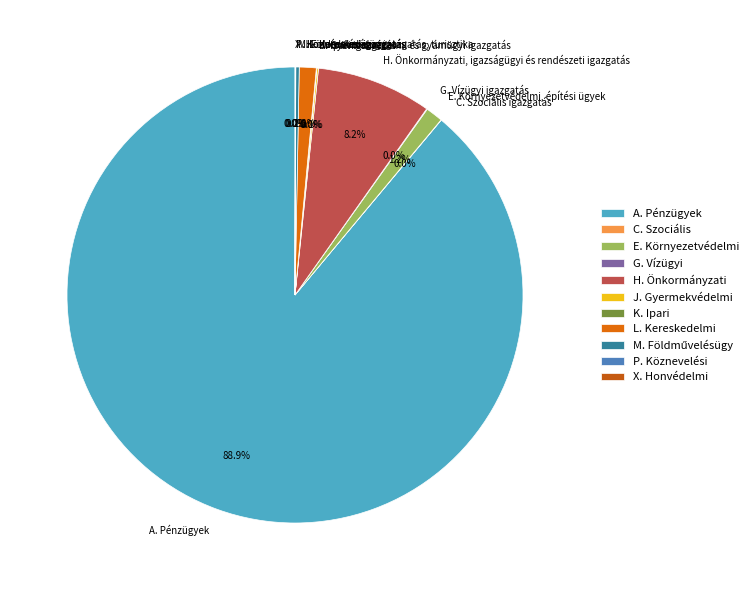

Is there a majority slice in this chart?

Yes